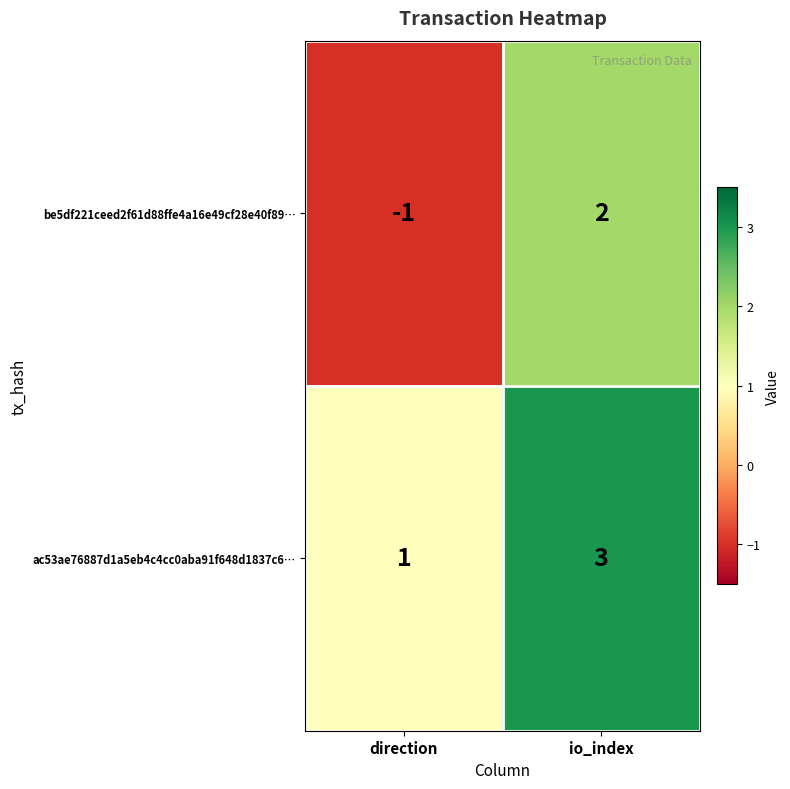

The value of ac53ae76887d1a5eb4c4cc0aba91f648d1837c6… at direction is 1. True or false?

True